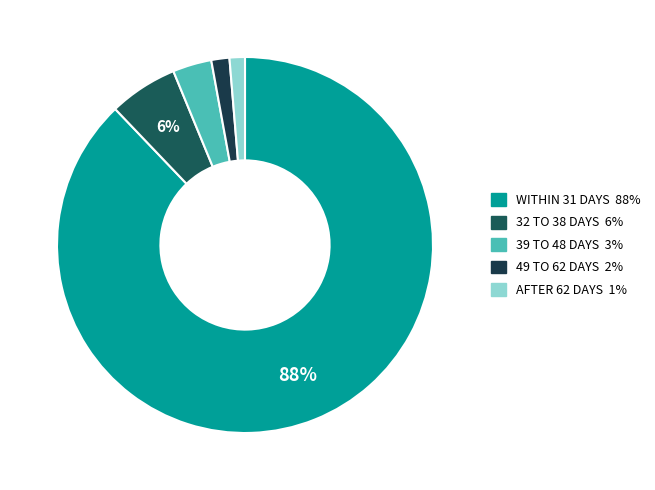

Does any single category account for the majority?

Yes